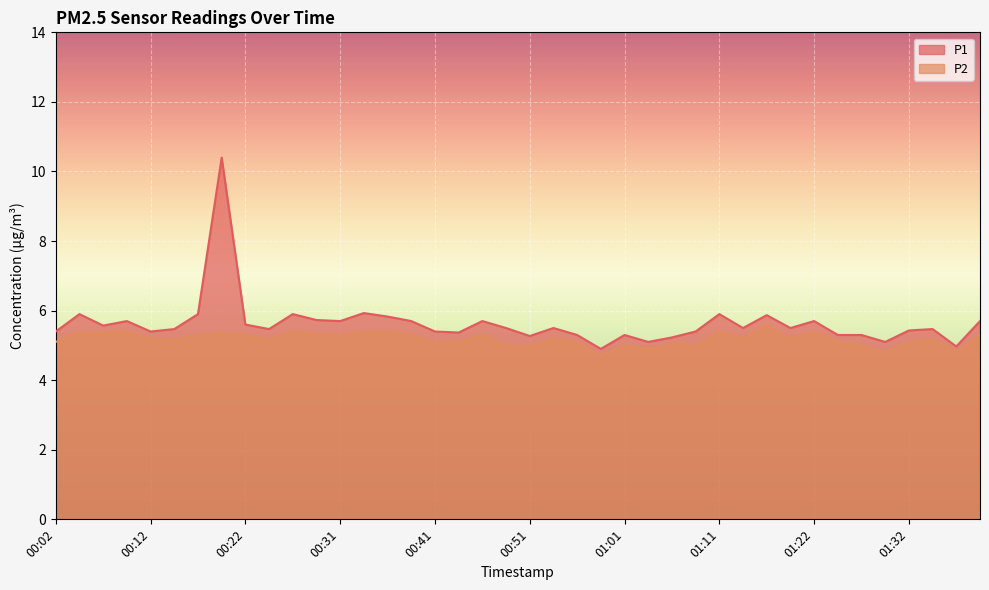

True or false: P1 has a value of 2.6 at 01:27.

False